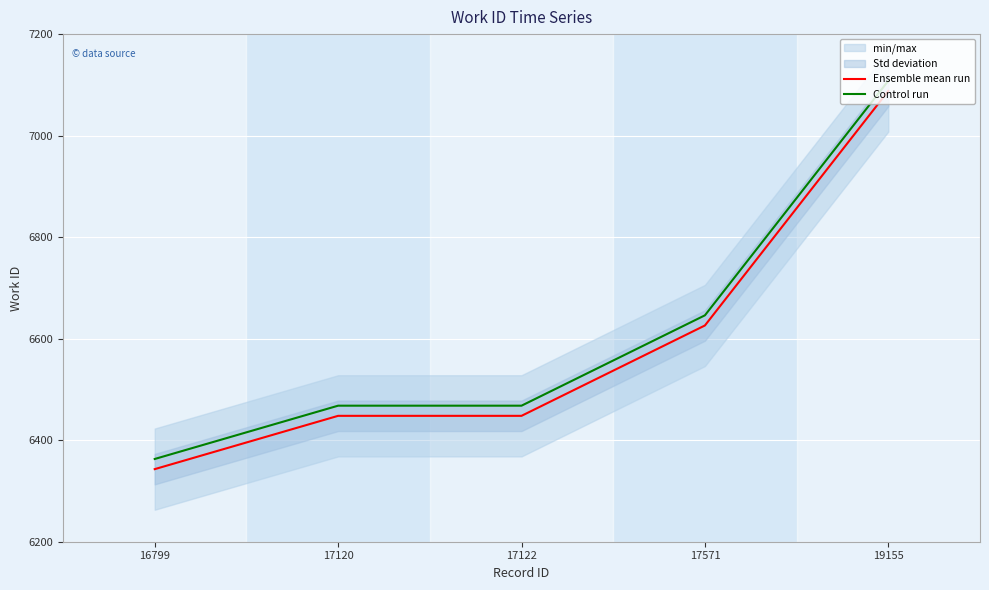

What is the value of the Ensemble mean run point at the 1st from the left?

6343